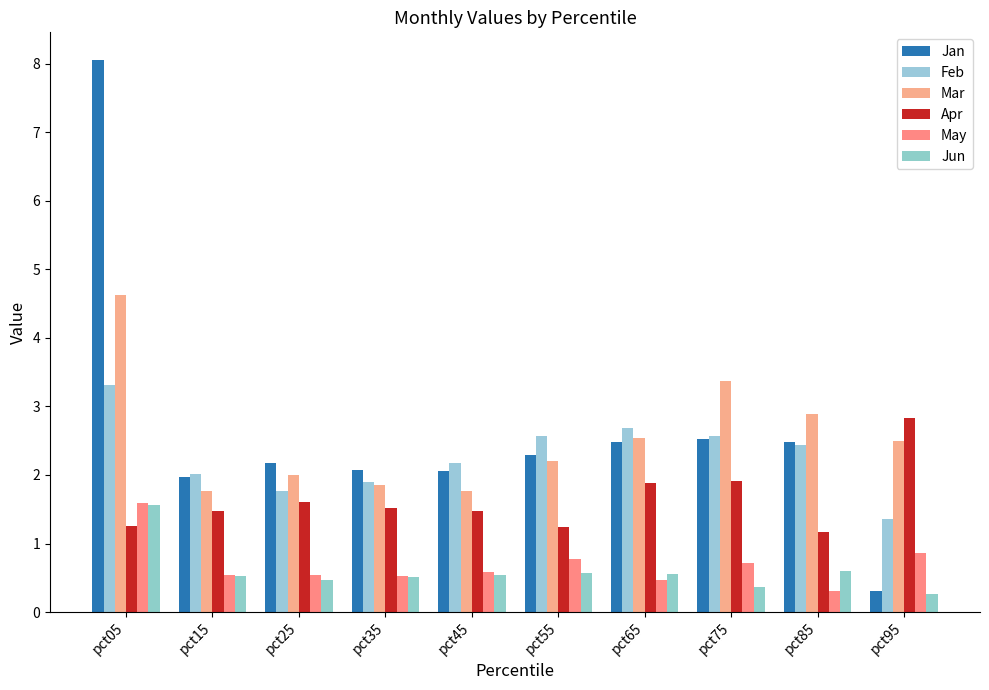

Count the number of data series in this chart.

6